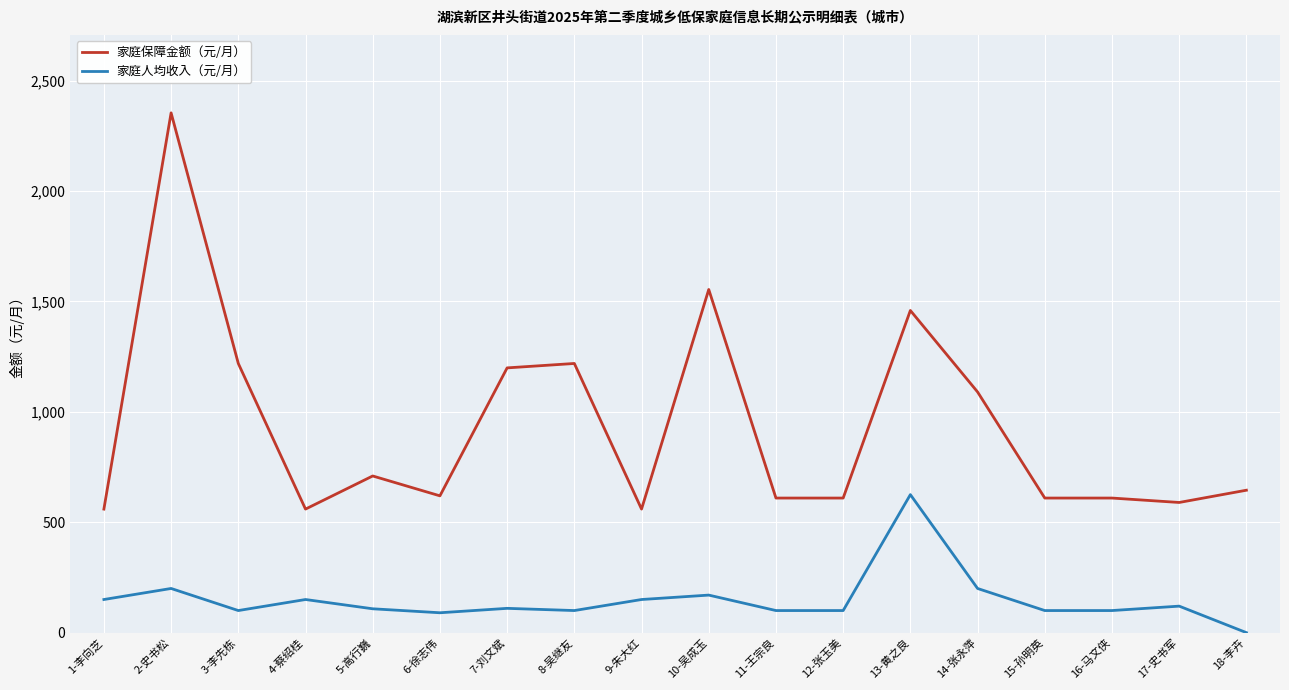

What is the spread (max minus min) of values at 5-高行巍?

601.5